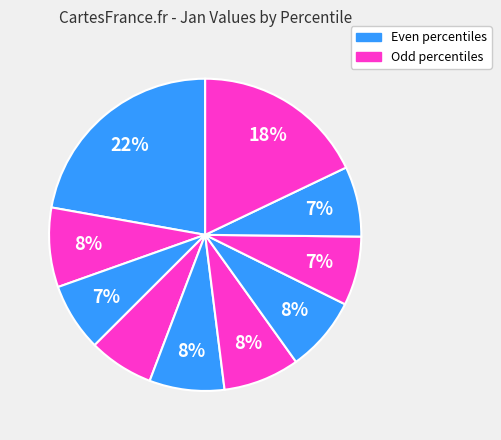

How many slices are in this pie chart?

10